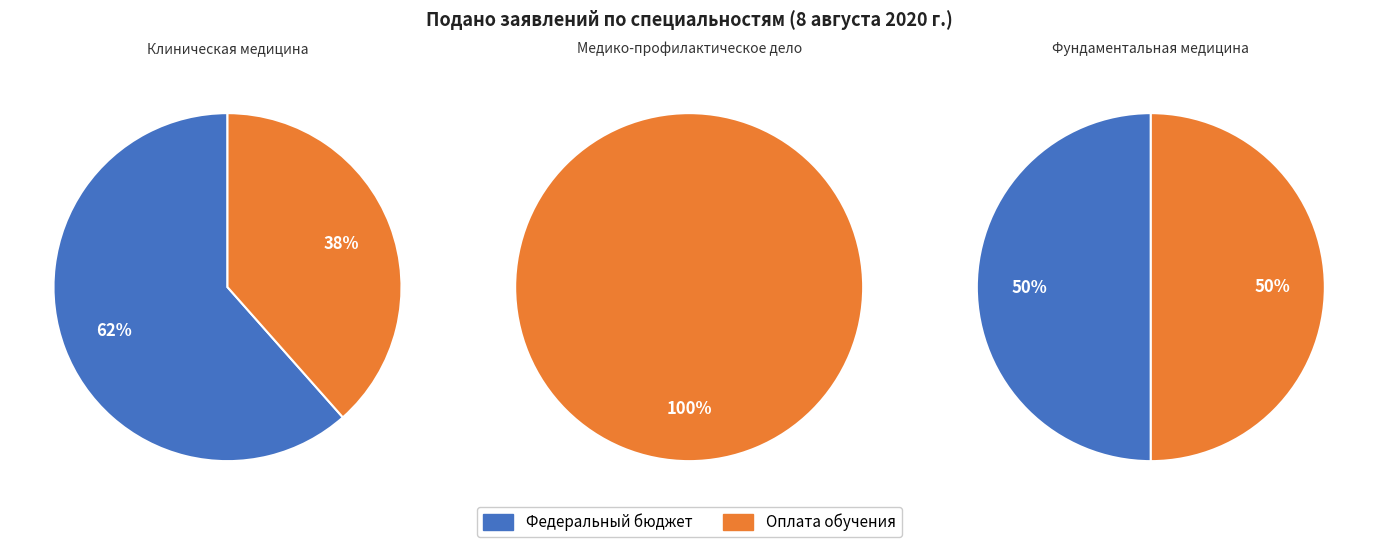

What portion of the pie excludes Клиническая медицина?

35.0%